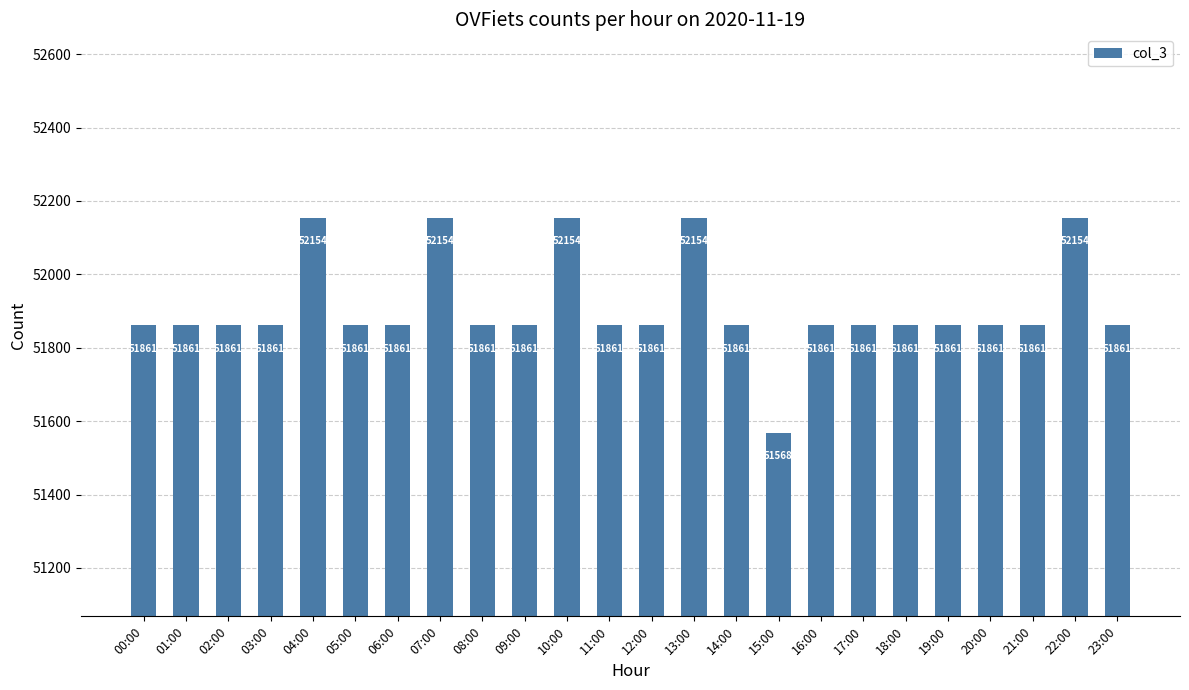

What is the change in value from 06:00 to 10:00?

+293